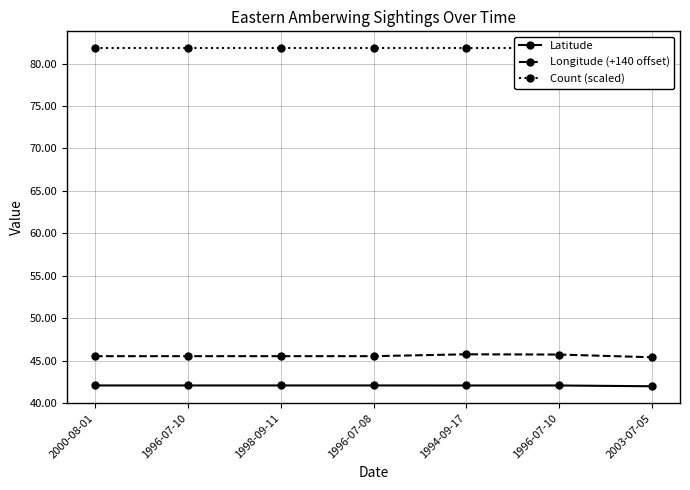

True or false: Longitude (+140 offset) and Count (scaled) intersect in this chart.

False